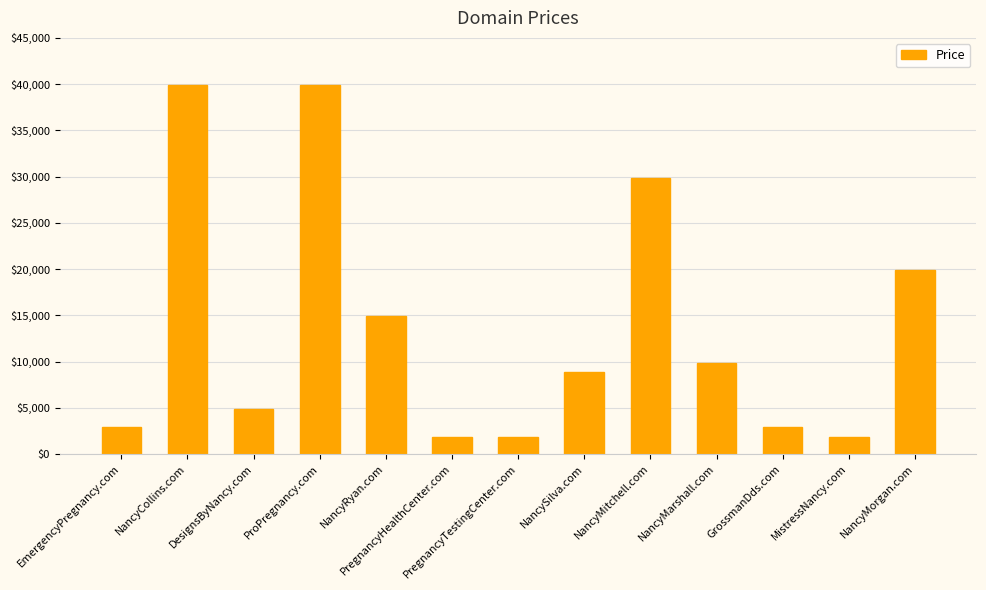

What is the label of the 2nd bar from the right?

MistressNancy.com